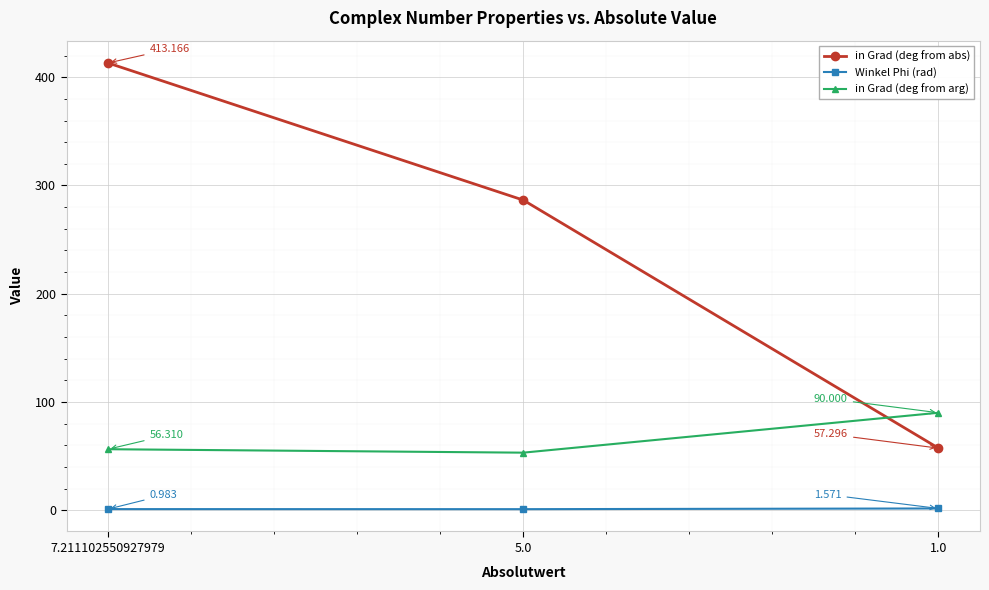

How many lines are shown in the chart?

3